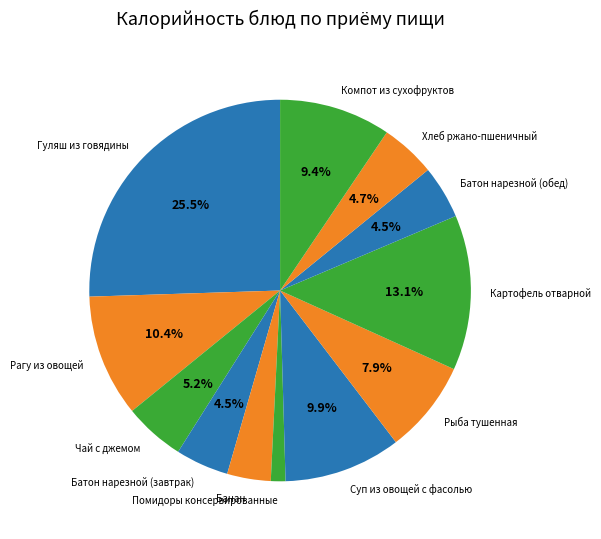

How many slices are in this pie chart?

12